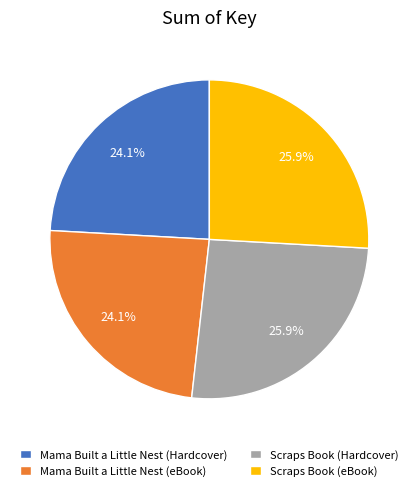

Between Scraps Book (eBook) and Mama Built a Little Nest (eBook), which is larger?

Scraps Book (eBook)